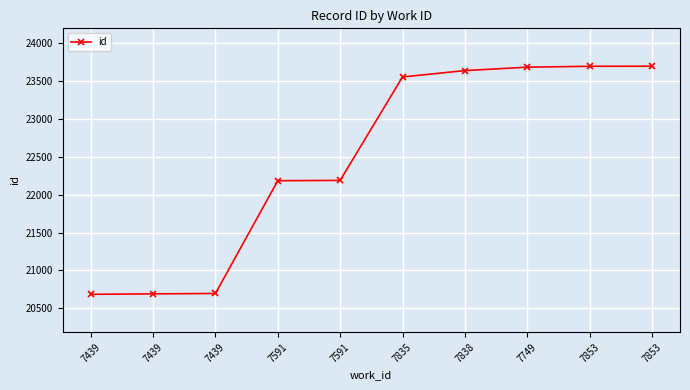

What is the approximate value at 7591, to the nearest 100?

22200